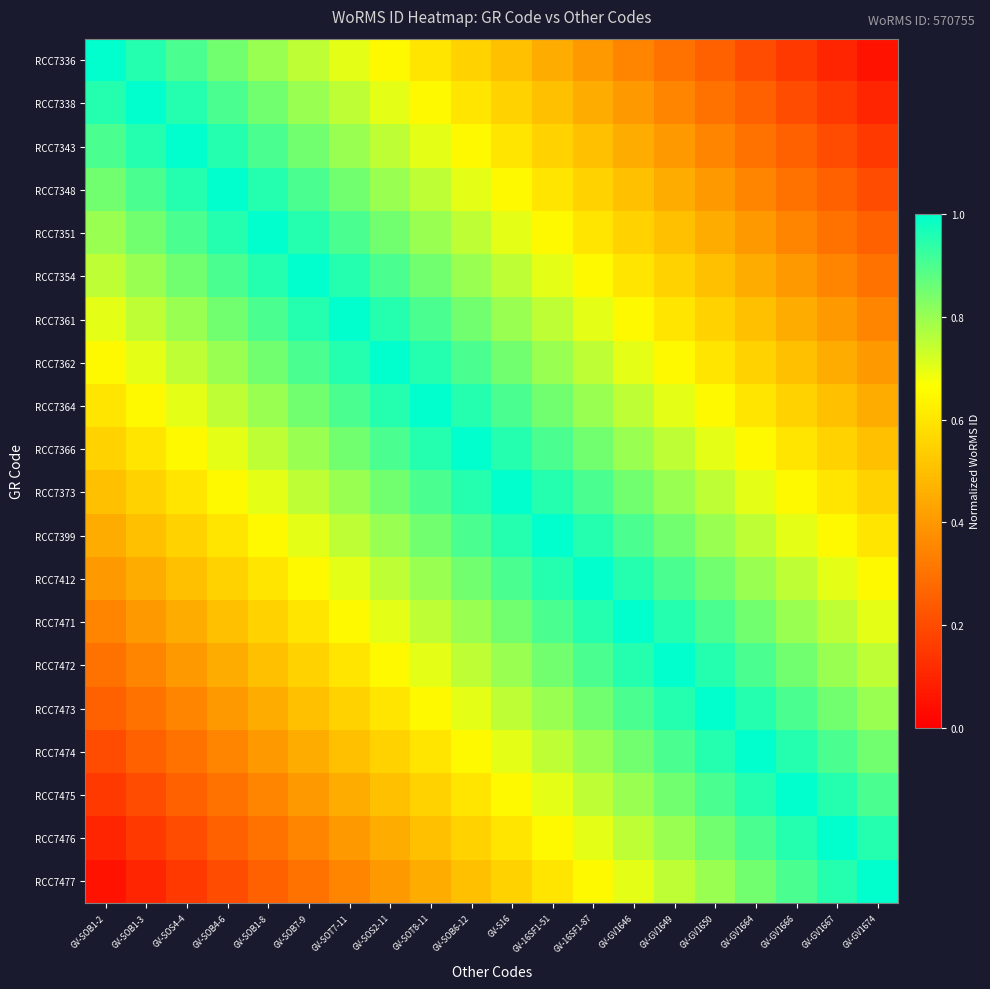

At which category is the sum across all series the highest?

GV-SOB6-12